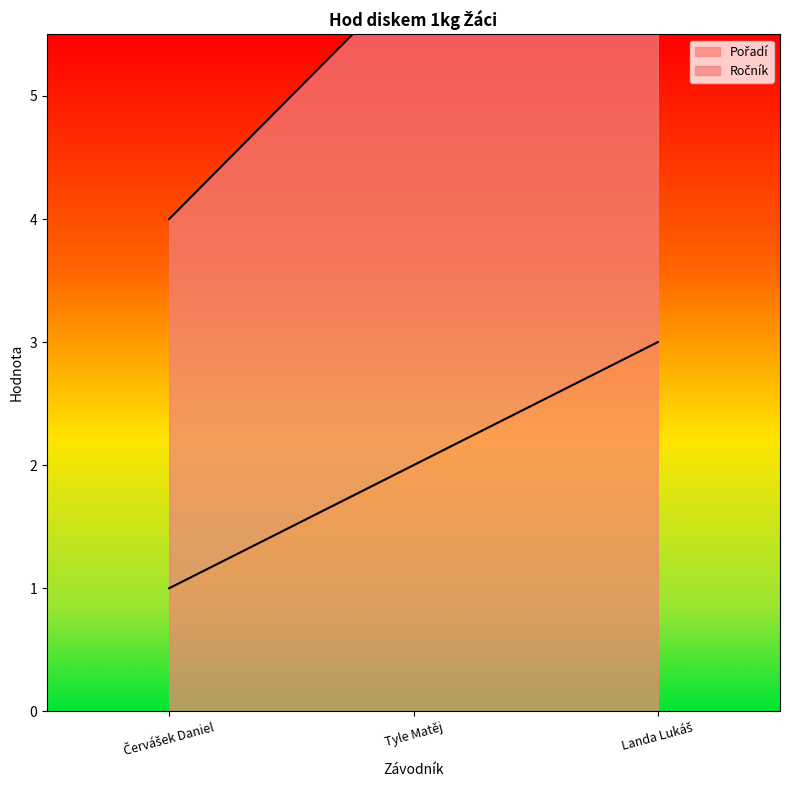

Count the number of values greater than 2.

1